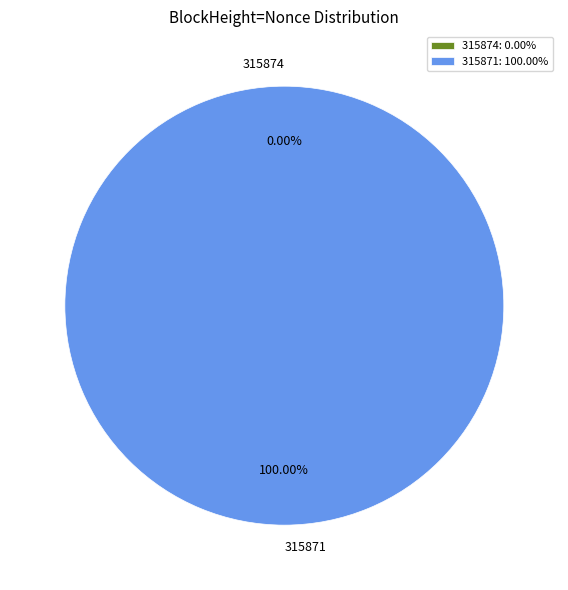

What percentage do 315871 and 315874 together represent?

100.0%